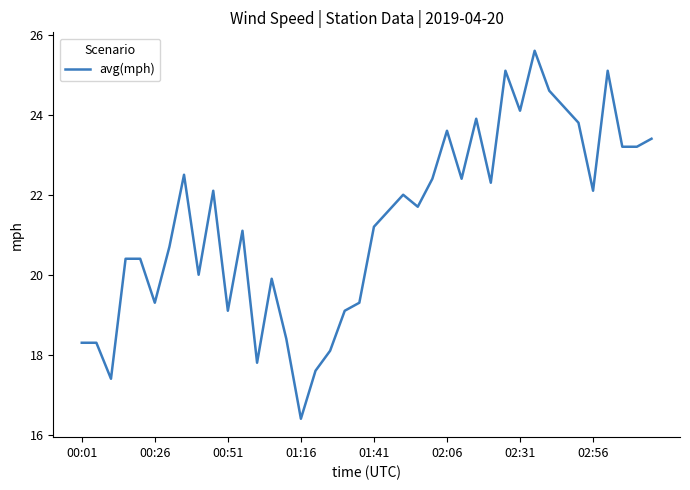

What is the difference between the maximum and minimum values?

9.2